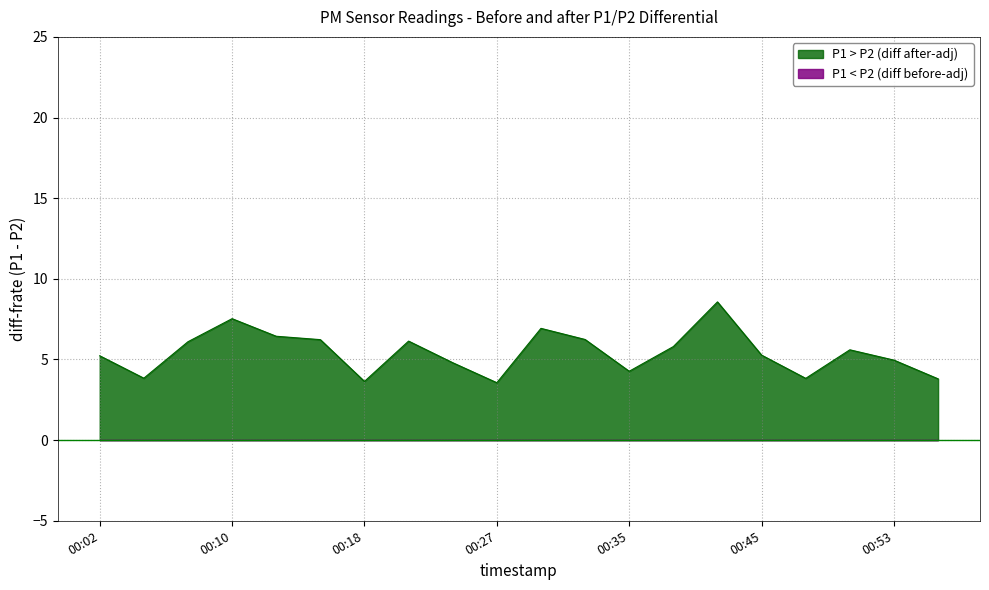

Is the value of P2 at 00:35 greater than the value of P1 at 00:16?

No